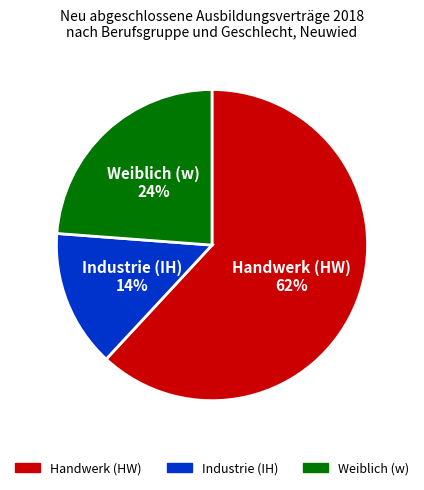

How many slices are in this pie chart?

3